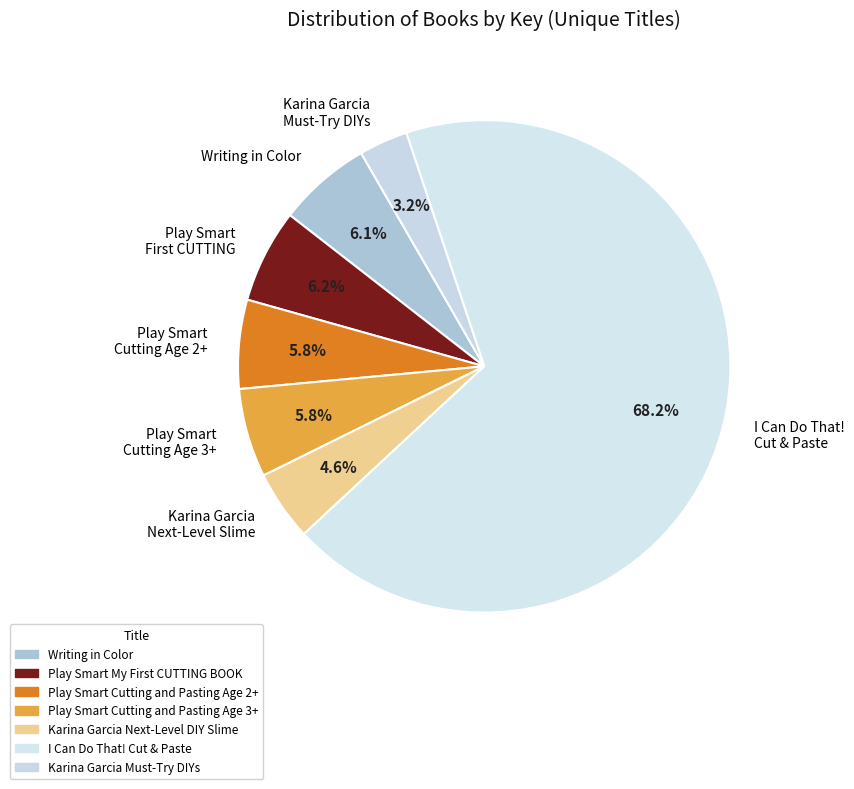

True or false: Karina Garcia Must-Try DIYs accounts for 10% of the total.

False